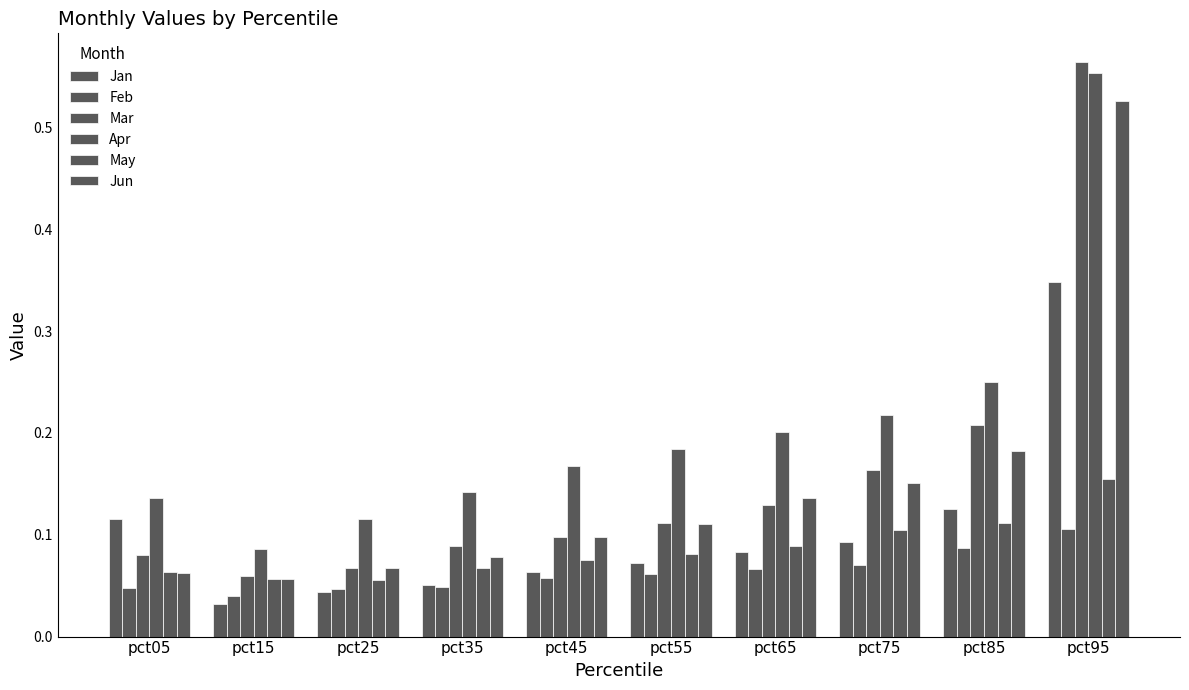

Between pct15 and pct95, which is larger?

pct95